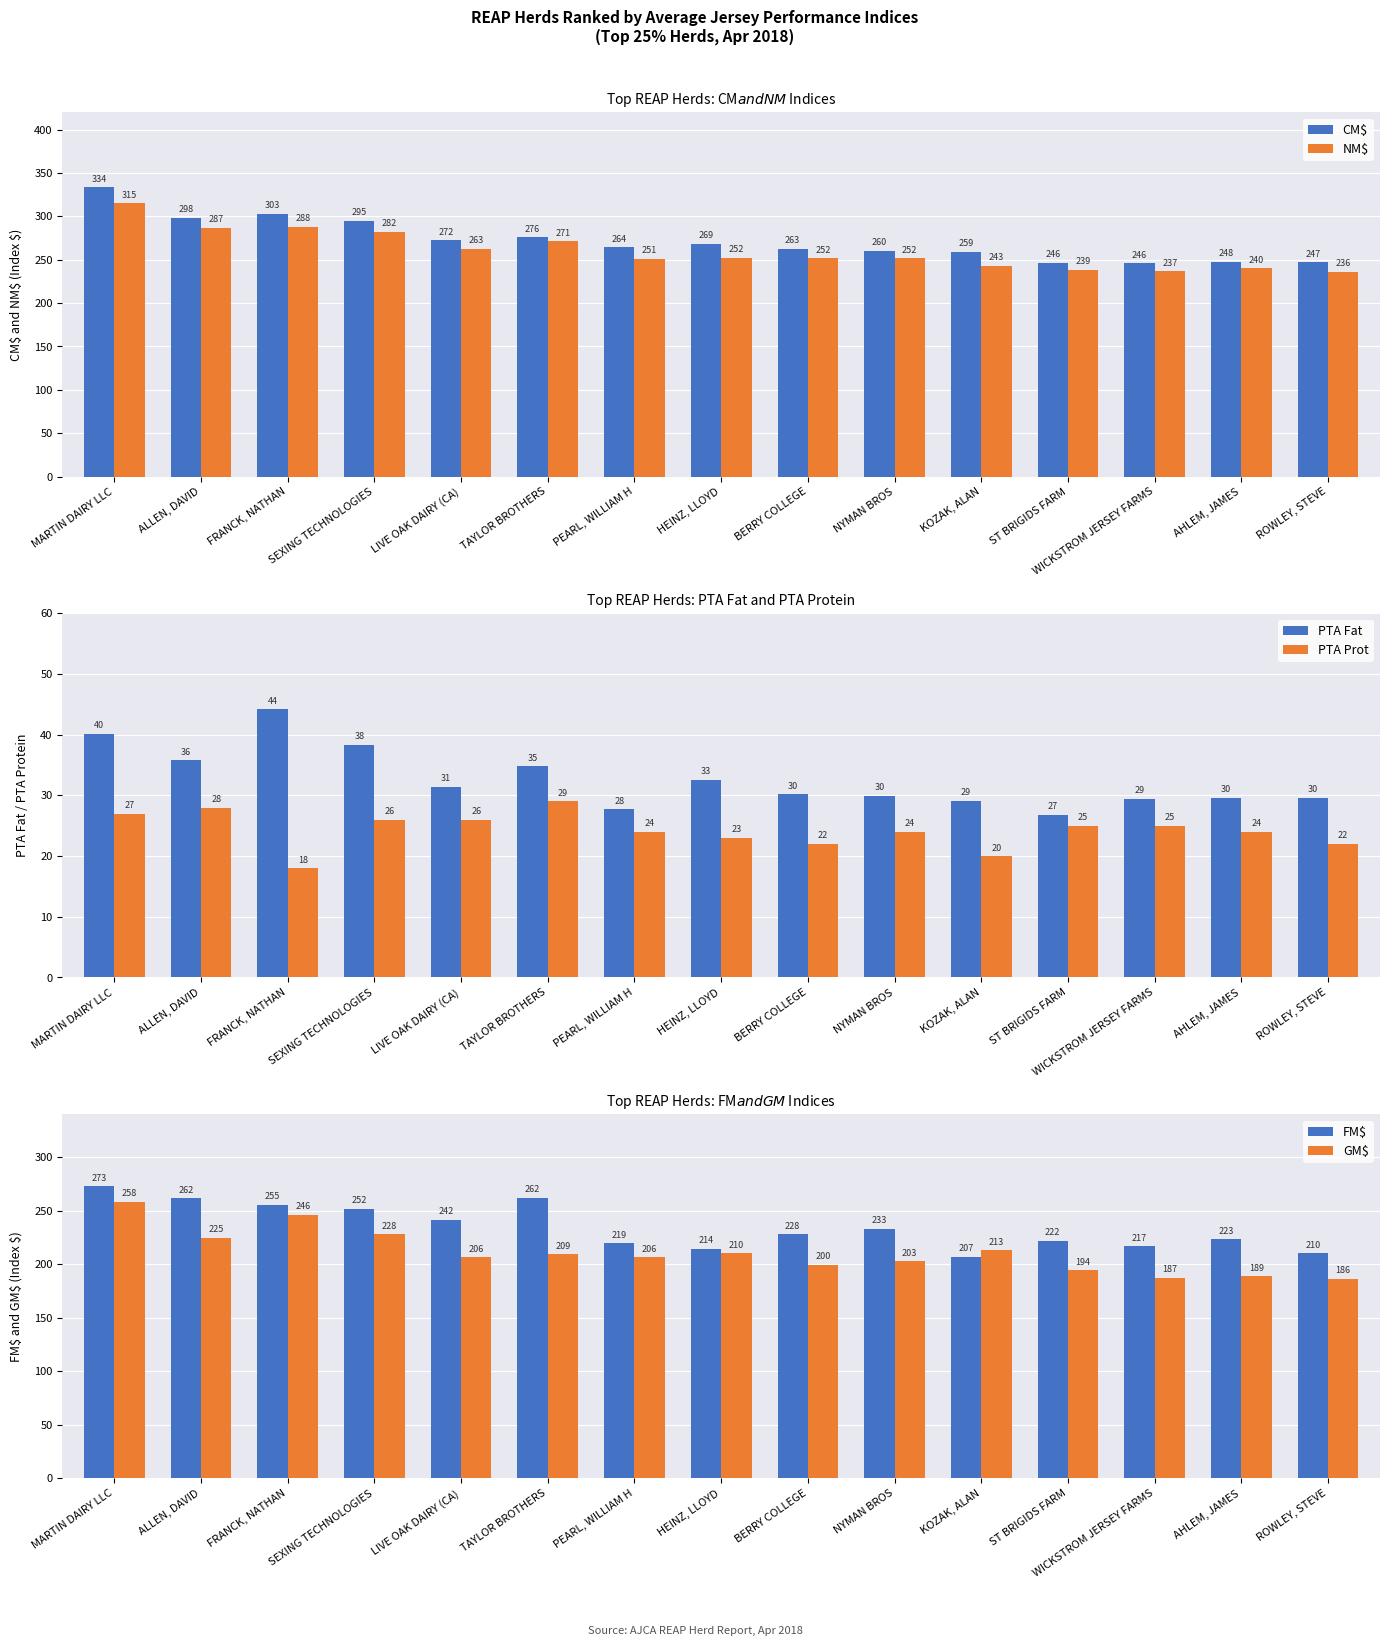

What is the difference between the PTA Prot values at ST BRIGIDS FARM and NYMAN BROS?

1.0